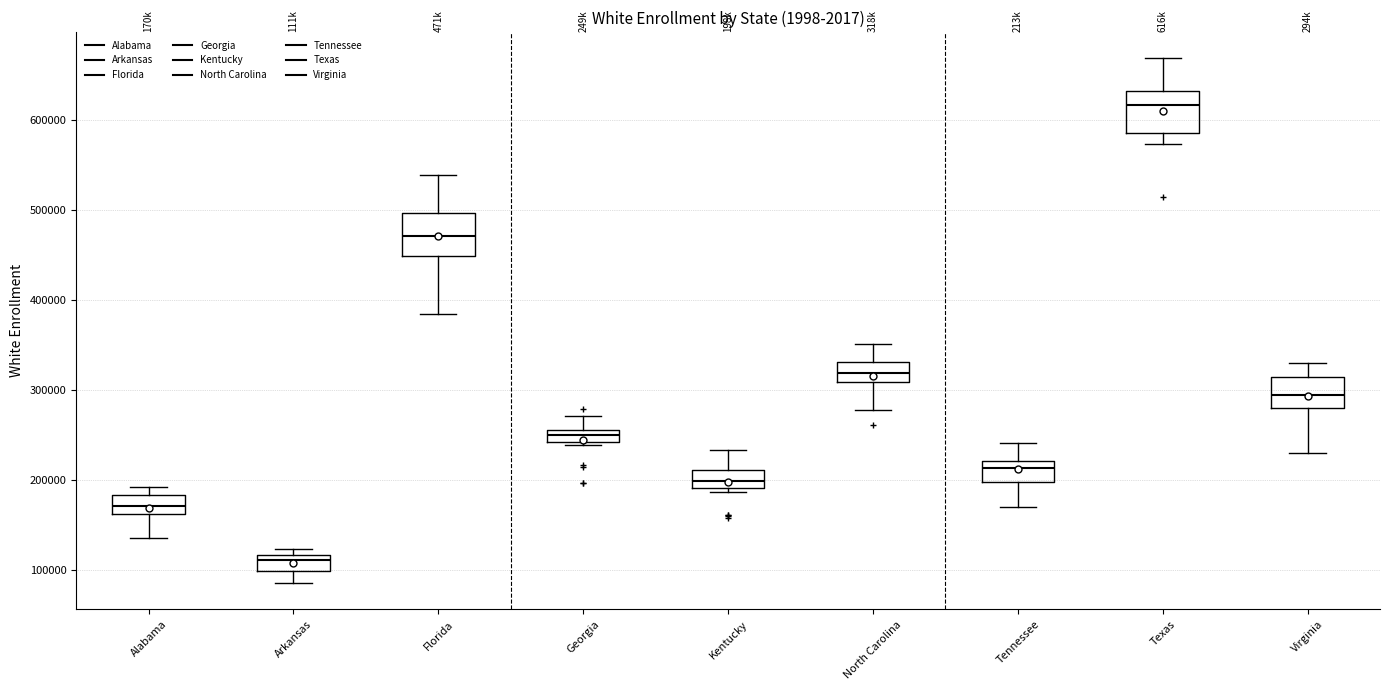

Where does the upper whisker of the box for Tennessee end on the y-axis? The values are not printed on the chart, so give them approximately, as read against the axis.

240000